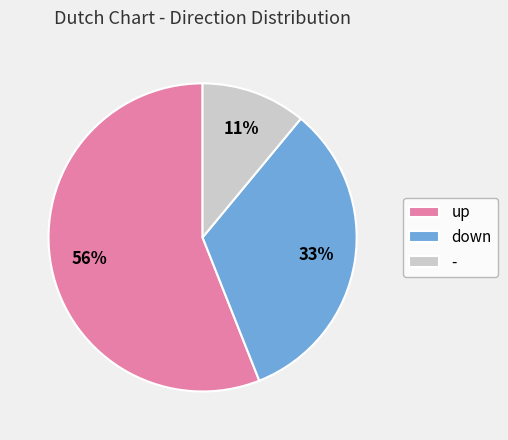

True or false: - accounts for 11% of the total.

True